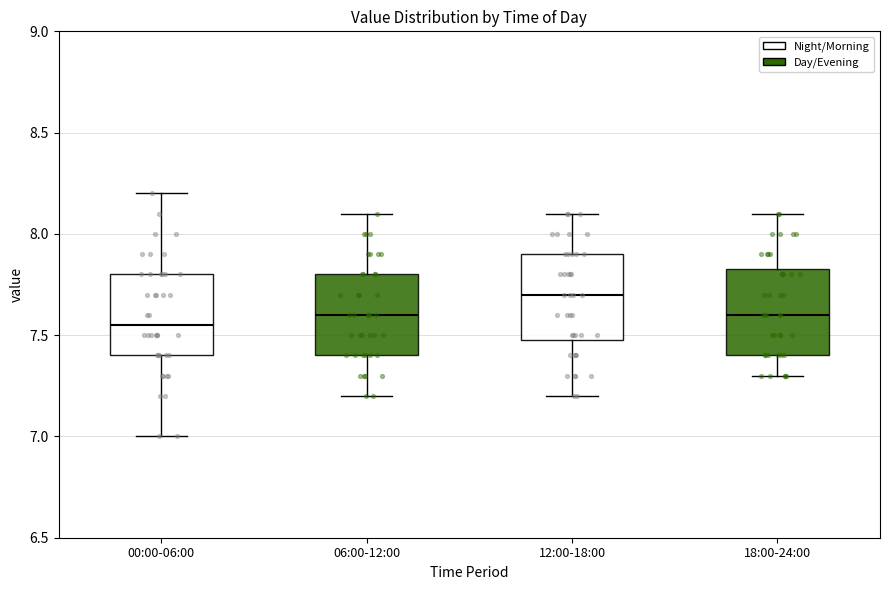

Reading left to right, transcribe this box plot: for each box, give where its median line is, the range the box spans, and where its two whiskers end, as read against the y-axis. The values are not printed on the chart, so give them approximately, as read against the axis.

00:00-06:00: median 7.55, box 7.40 to 7.80, whiskers 7.00 to 8.20
06:00-12:00: median 7.60, box 7.40 to 7.80, whiskers 7.20 to 8.10
12:00-18:00: median 7.70, box 7.50 to 7.90, whiskers 7.20 to 8.10
18:00-24:00: median 7.60, box 7.40 to 7.85, whiskers 7.30 to 8.10